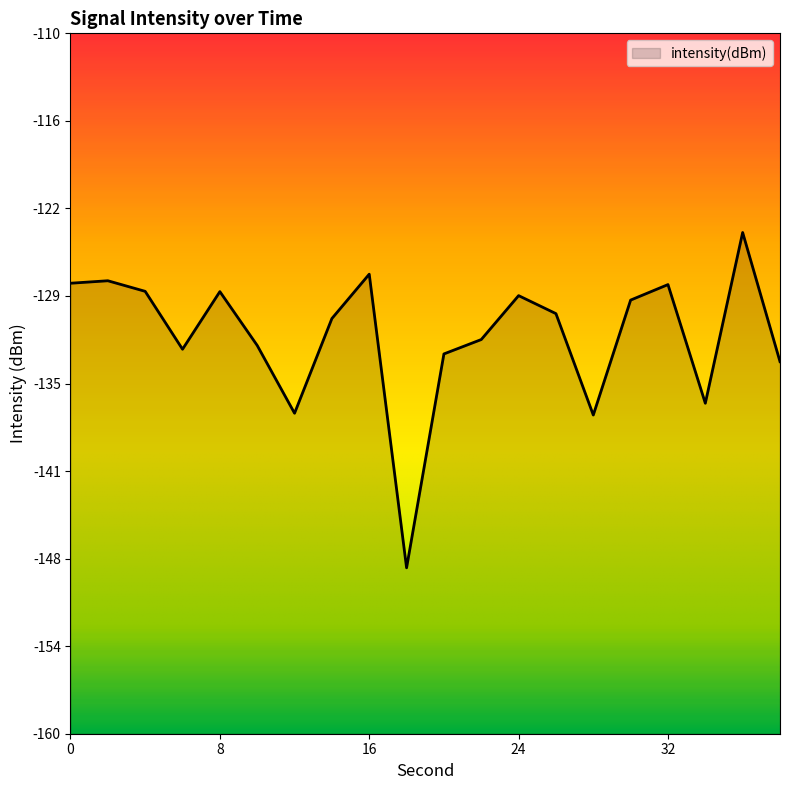

Does the chart have visible grid lines?

No